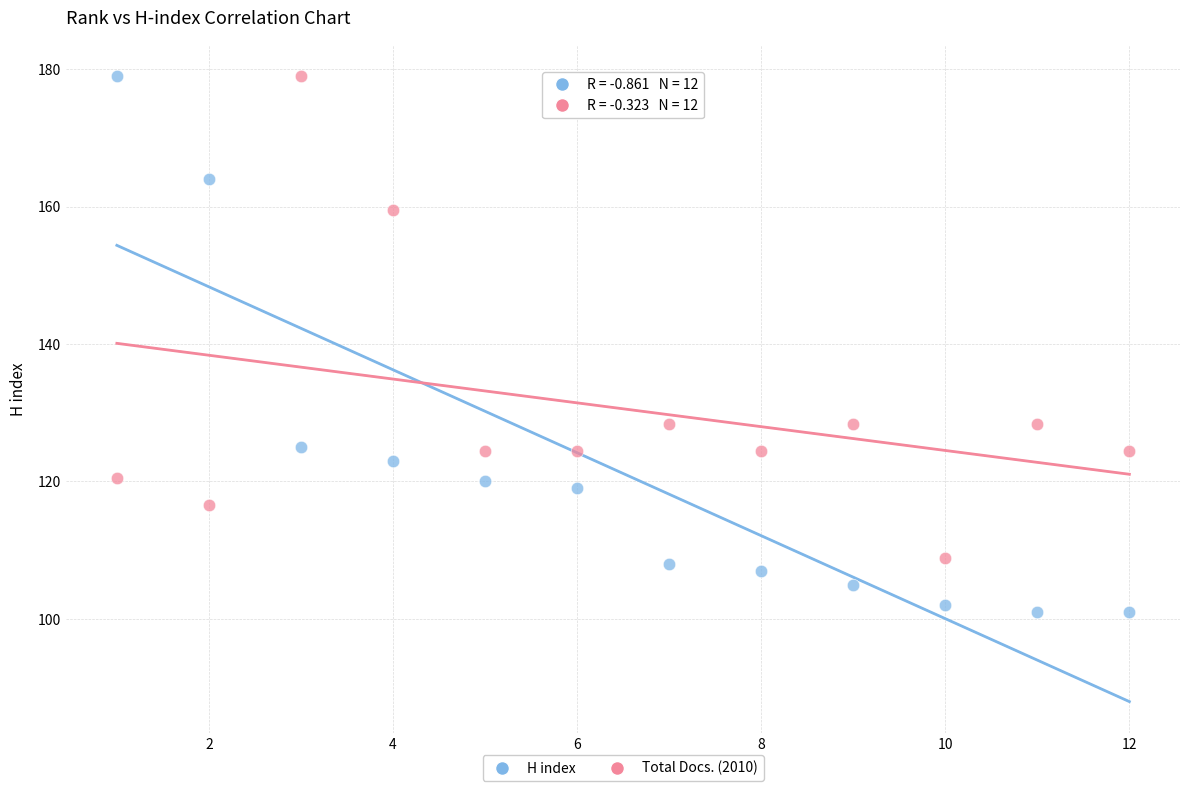

Across all data points, what is the range of Y values (max minus min)?

78.0